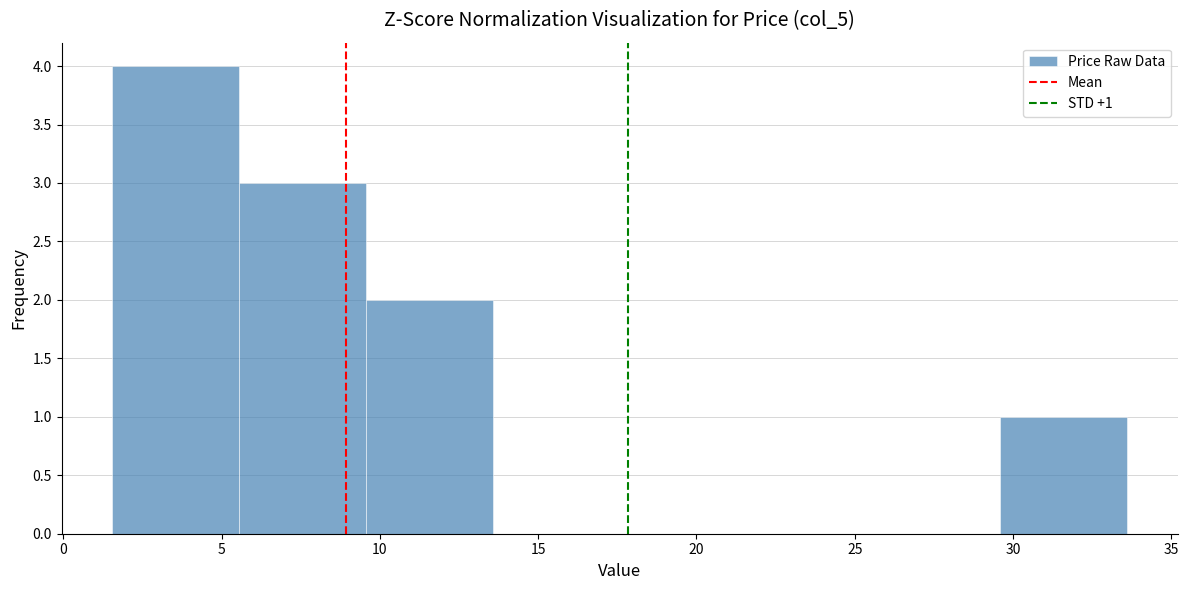

Which range on the x-axis has the tallest bar?

1.5 to 5.5